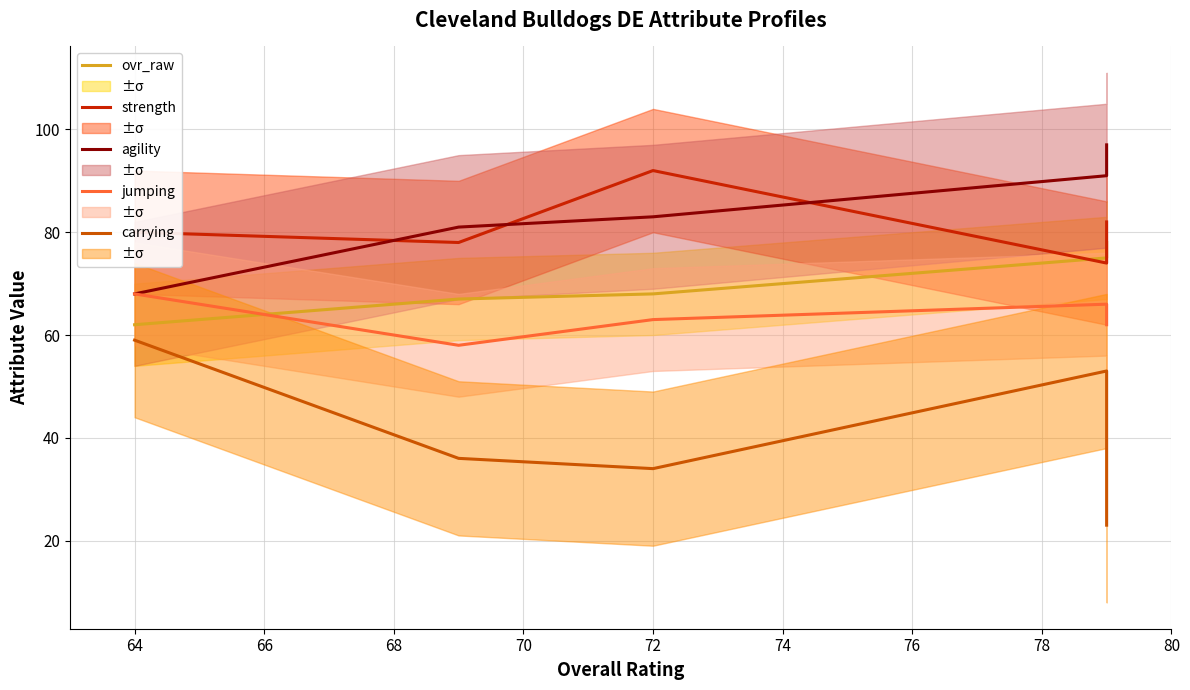

How many lines are shown in the chart?

5